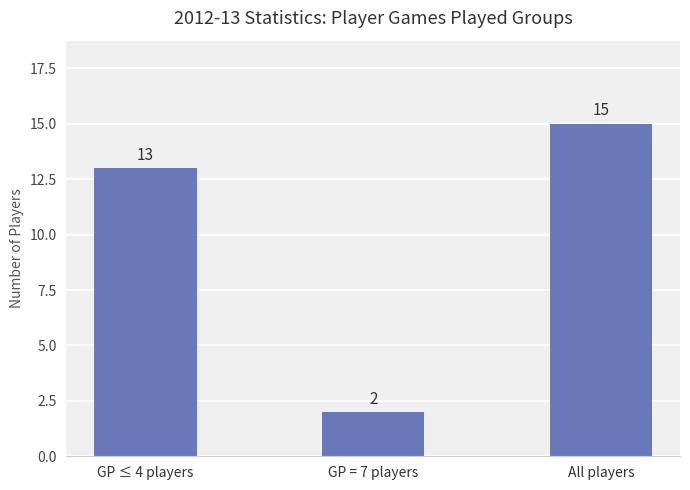

What is the change in value from GP ≤ 4 players to All players?

+2